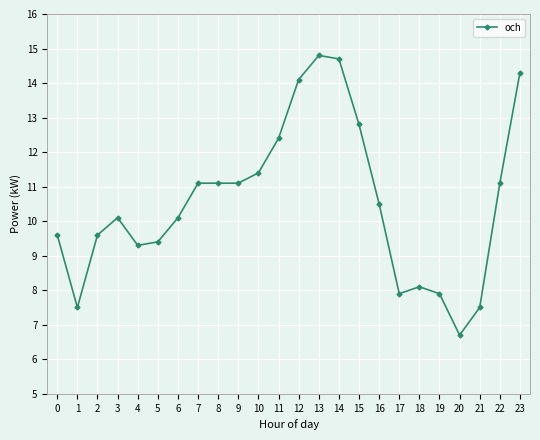

What is the ratio of the value at 3 to the value at 22?

0.9